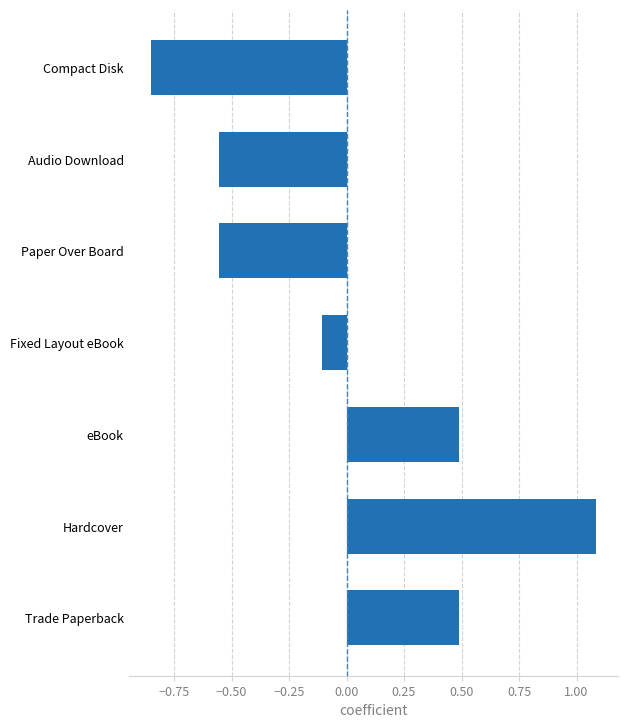

What is the greatest value displayed?

1.1